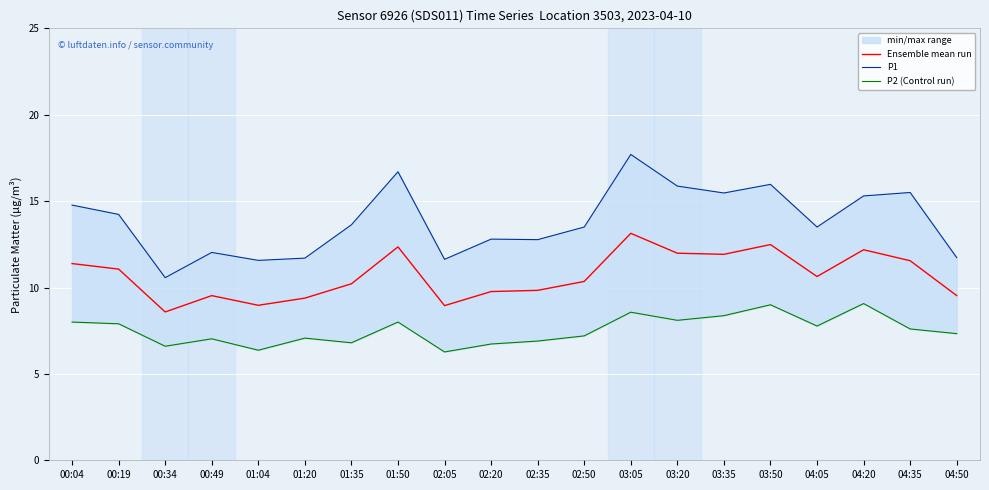

What is the sum of the P2 (Control run) values at 01:04 and 00:34?

13.0